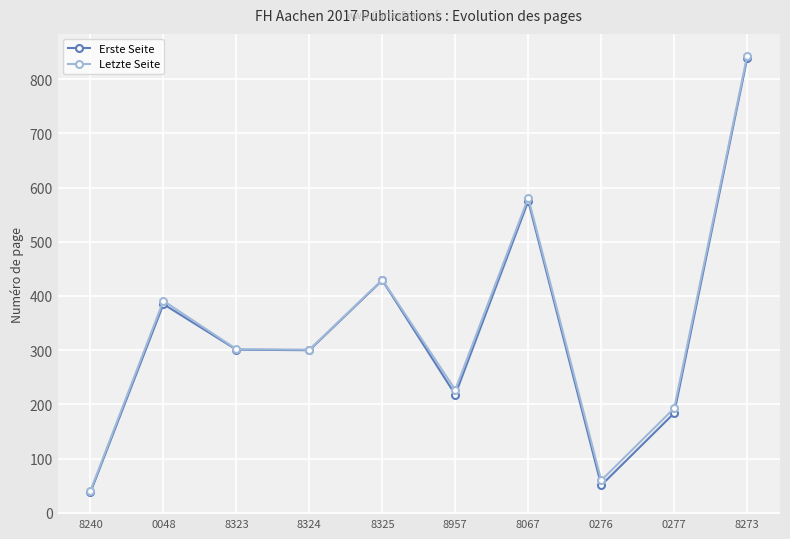

What are all the series names shown in the legend?

Erste Seite, Letzte Seite